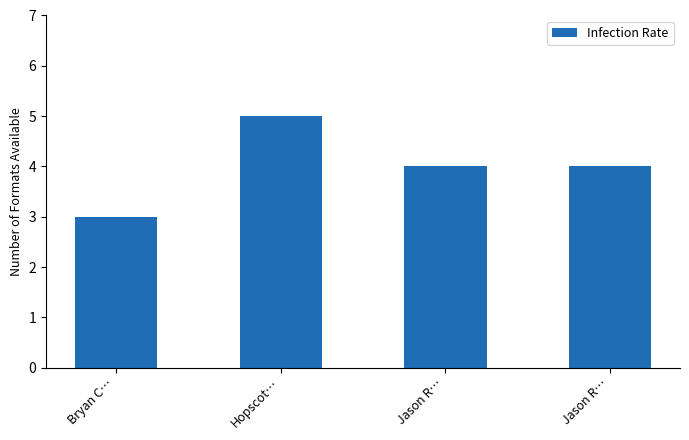

How many data points does each series have?

4